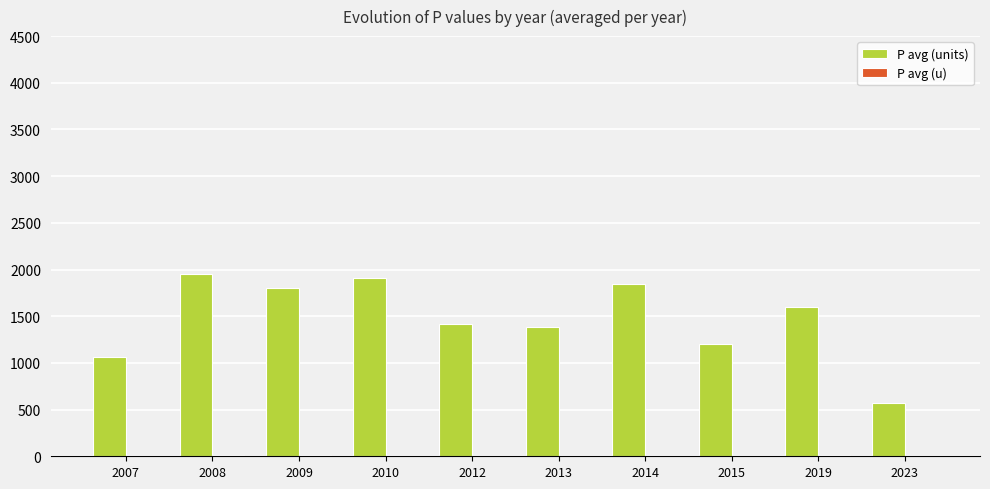

True or false: P avg (units) has a value of 1840.0 at 2014.

True